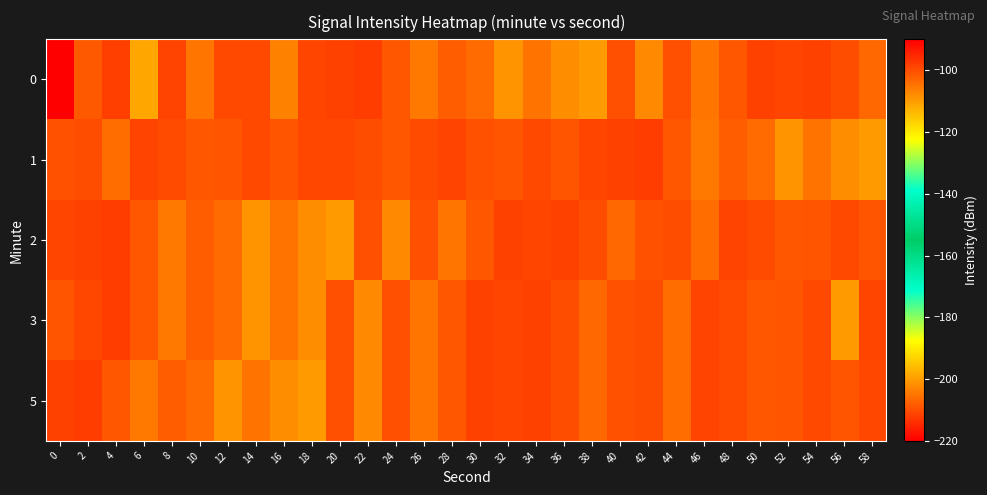

Reading left to right, what are all the values shown in this chart?

0: 0=-220.7	2=-101.5	4=-98.2	6=-111.6	8=-98.7	10=-105.0	12=-99.4	14=-99.4	16=-106.5	18=-99.0	20=-98.4	22=-98.1	24=-101.4	26=-105.6	28=-102.0	30=-103.9	32=-108.8	34=-104.8	36=-108.1	38=-109.9	40=-100.3	42=-107.7	44=-100.3	46=-105.0	48=-101.4	50=-98.6	52=-99.0	54=-98.6	56=-100.1	58=-103.4
1: 0=-100.5	2=-100.0	4=-104.1	6=-98.7	8=-99.7	10=-101.4	12=-101.0	14=-99.4	16=-100.9	18=-99.3	20=-99.3	22=-100.0	24=-101.4	26=-99.7	28=-98.7	30=-100.5	32=-101.0	34=-99.4	36=-100.9	38=-99.0	40=-98.4	42=-98.1	44=-101.4	46=-105.6	48=-102.0	50=-103.9	52=-108.8	54=-104.8	56=-108.1	58=-109.9
2: 0=-99.0	2=-98.4	4=-98.1	6=-101.4	8=-105.6	10=-102.0	12=-103.9	14=-108.8	16=-104.8	18=-108.1	20=-109.9	22=-100.3	24=-107.7	26=-100.3	28=-105.0	30=-101.4	32=-98.6	34=-99.0	36=-98.6	38=-100.1	40=-103.4	42=-100.5	44=-100.0	46=-104.1	48=-98.7	50=-99.7	52=-101.4	54=-101.0	56=-99.4	58=-100.9
3: 0=-100.9	2=-99.3	4=-98.1	6=-101.4	8=-105.6	10=-102.0	12=-103.9	14=-108.8	16=-104.8	18=-108.1	20=-100.3	22=-107.7	24=-100.3	26=-105.0	28=-101.4	30=-98.6	32=-99.0	34=-98.6	36=-100.1	38=-103.4	40=-100.5	42=-100.0	44=-104.1	46=-98.7	48=-99.7	50=-101.4	52=-101.0	54=-99.4	56=-109.9	58=-99.0
5: 0=-98.4	2=-98.1	4=-101.4	6=-105.6	8=-102.0	10=-103.9	12=-108.8	14=-104.8	16=-108.1	18=-109.9	20=-100.3	22=-107.7	24=-100.3	26=-105.0	28=-101.4	30=-98.6	32=-99.0	34=-98.6	36=-100.1	38=-103.4	40=-100.5	42=-100.0	44=-104.1	46=-98.7	48=-99.7	50=-101.4	52=-101.0	54=-99.4	56=-100.9	58=-99.3